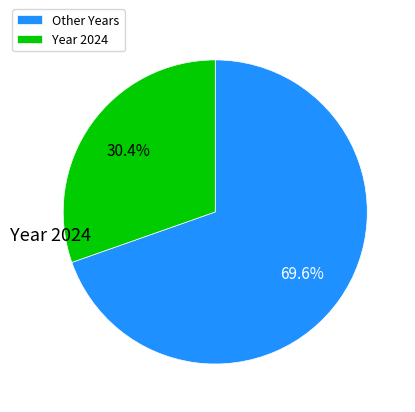

Which has a higher value, Other Years or Year 2024?

Other Years